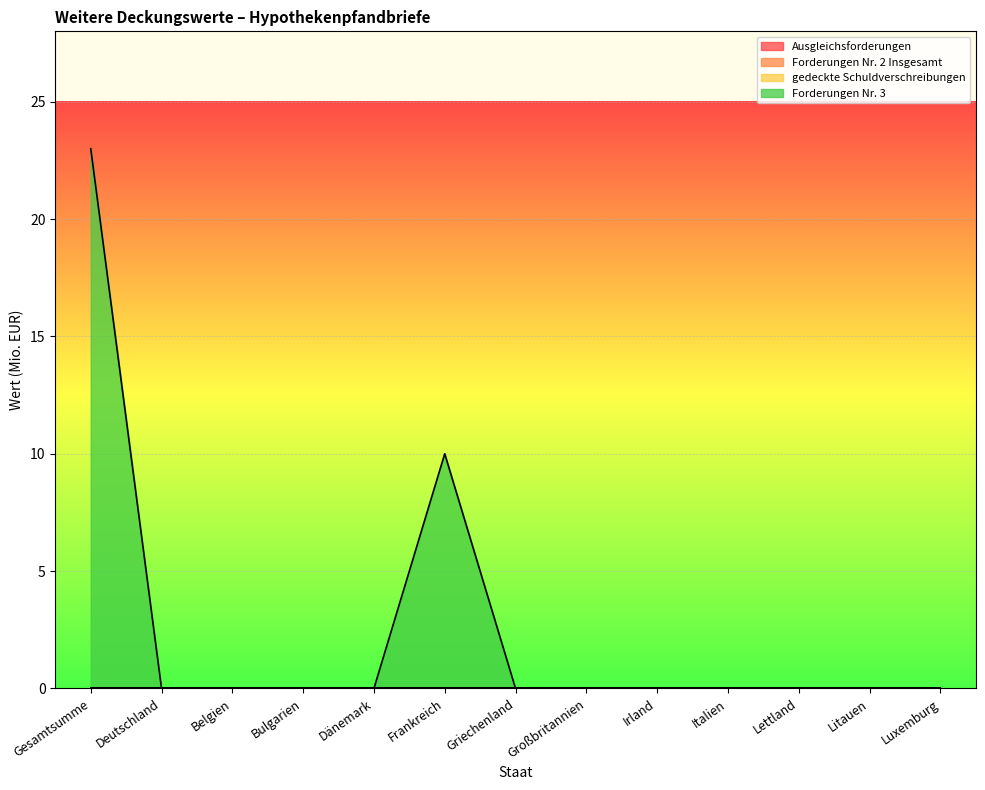

Between Belgien and Lettland, which series saw the biggest shift?

Ausgleichsforderungen